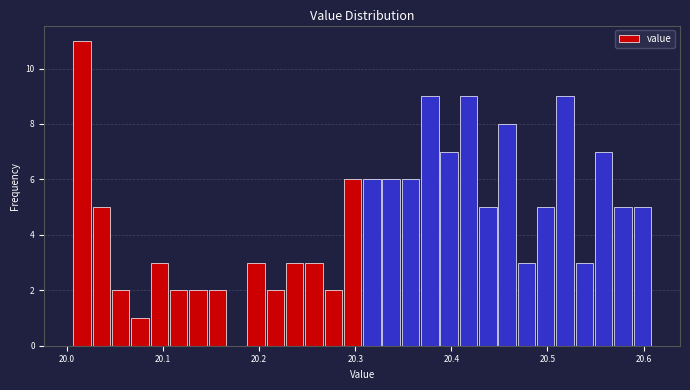

Around what value on the x-axis is the tallest bar? Give the approximate position of its centre, as read against the axis.

20.02